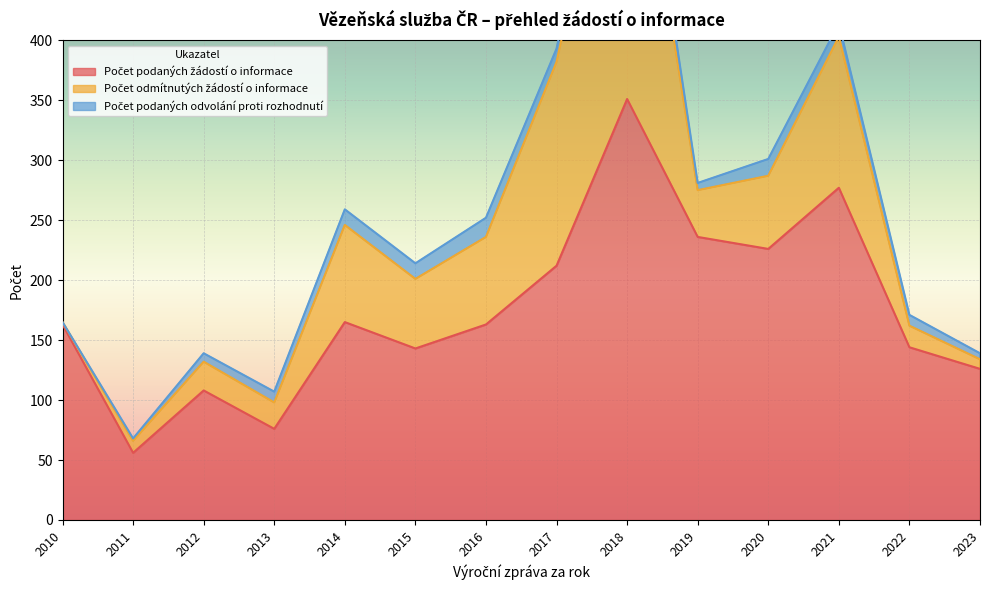

Which series has the largest total across all categories?

Počet podaných žádostí o informace